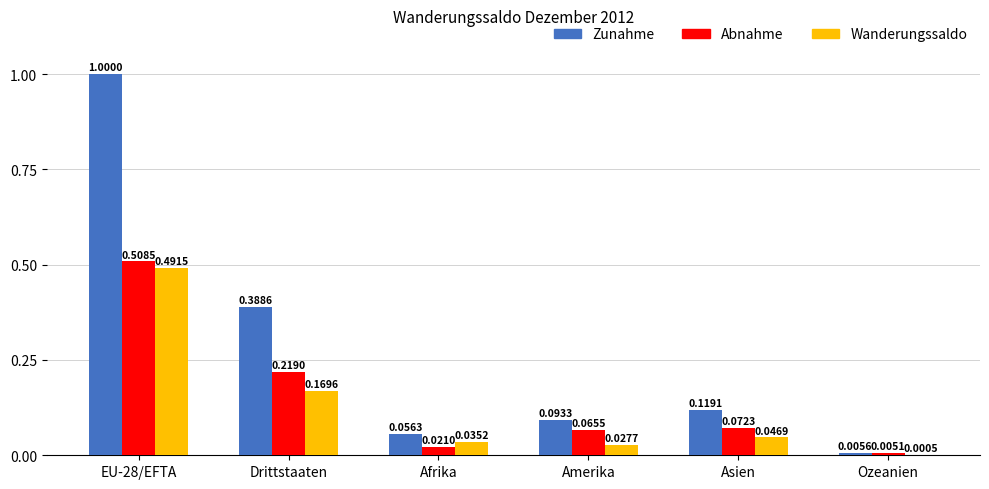

At which label is Abnahme closest to 0?

Ozeanien